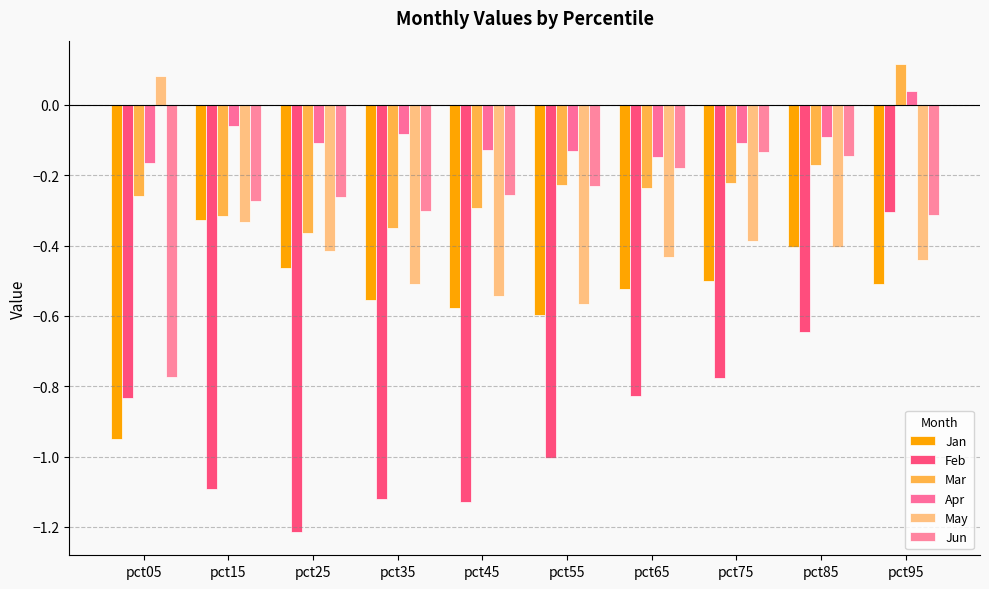

How many bars are there in each group?

6